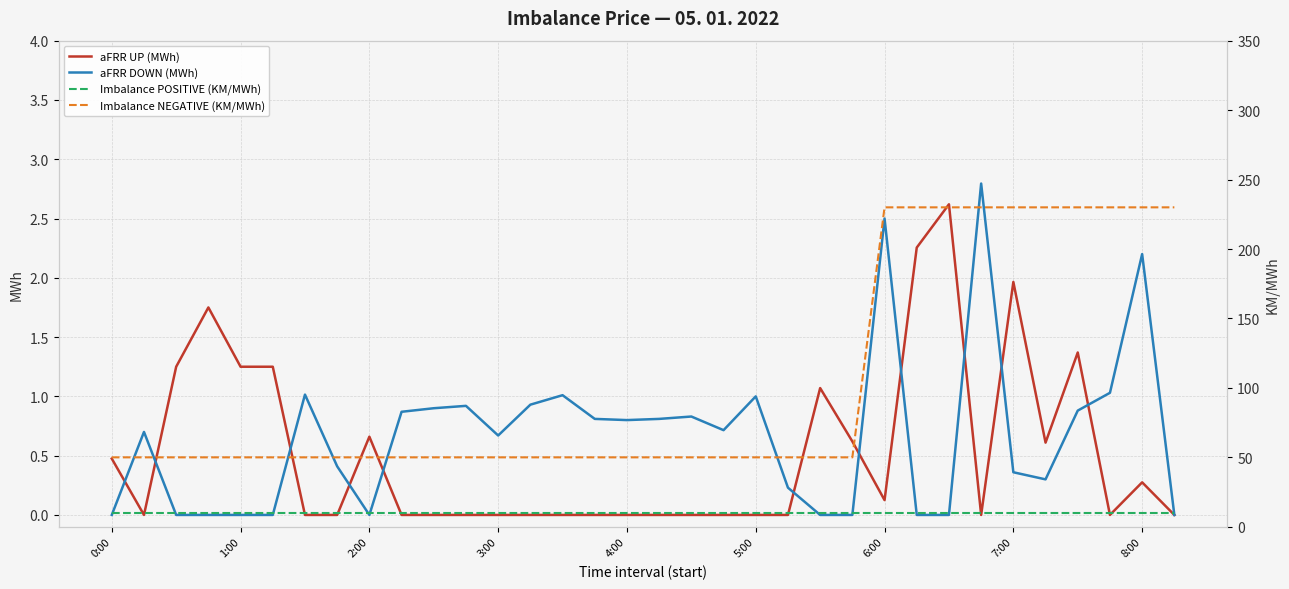

True or false: Imbalance POSITIVE (KM/MWh) and Imbalance NEGATIVE (KM/MWh) intersect in this chart.

False